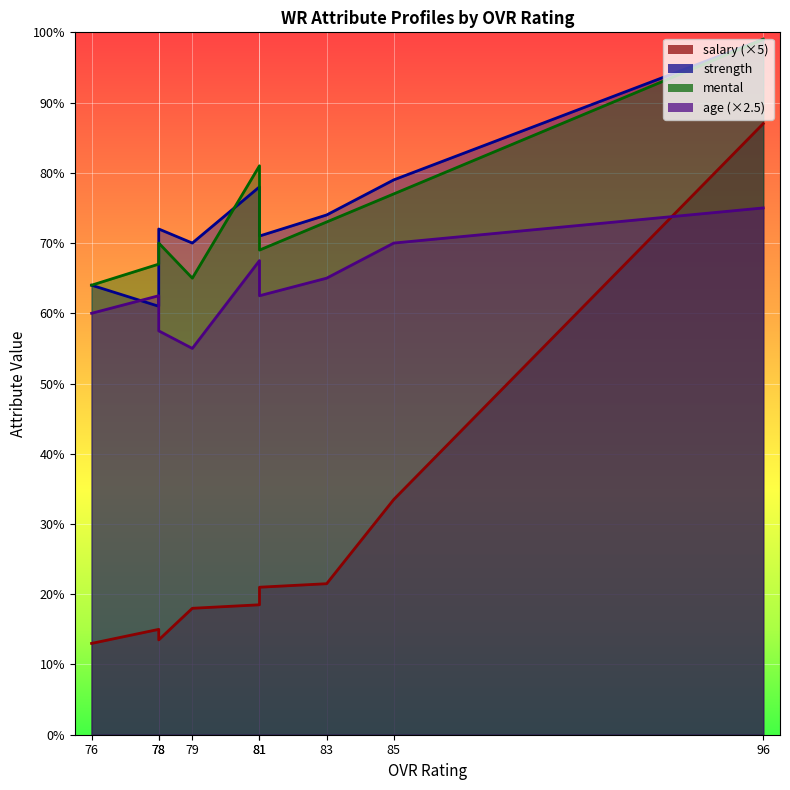

Which category has the highest value in the salary series?

96